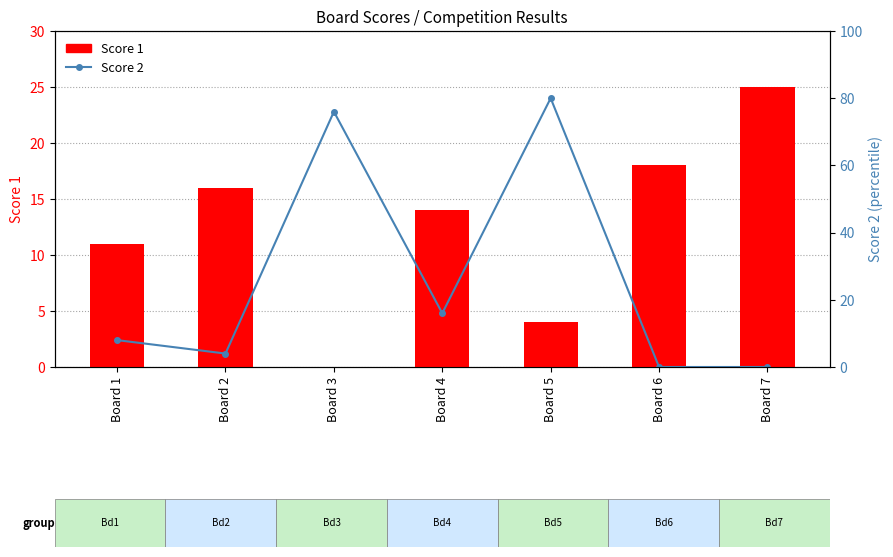

The value of Score 1 at Board 7 is 25. True or false?

True